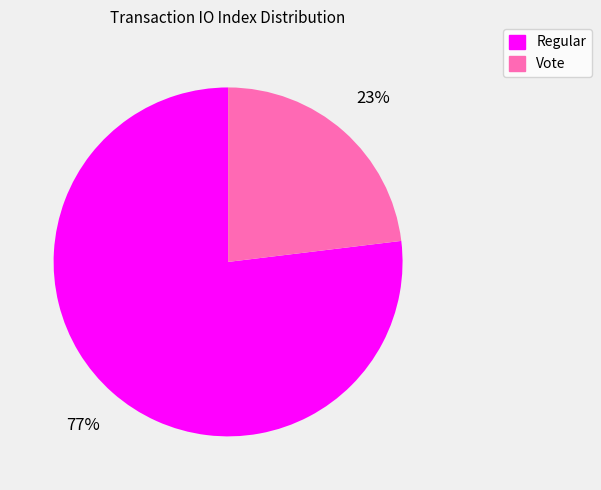

How many slices are in this pie chart?

2